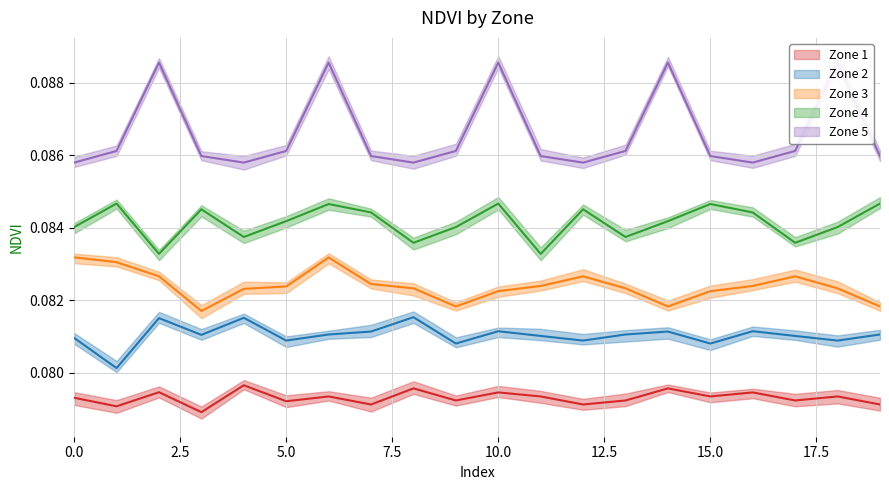

How many interior local valleys does the Zone 4 series have?

6